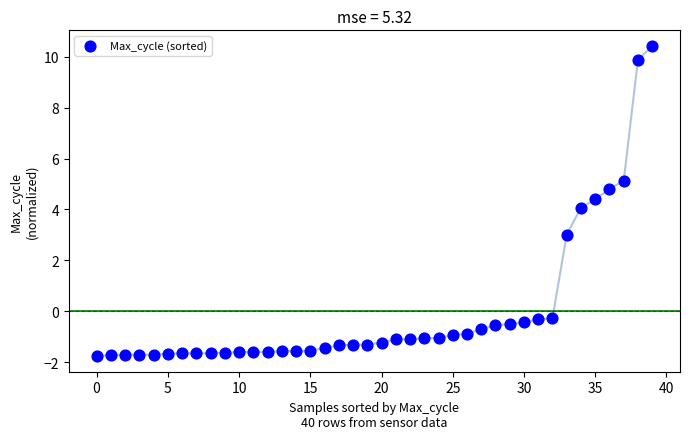

What is the range of Y values (max minus min)?

12.2